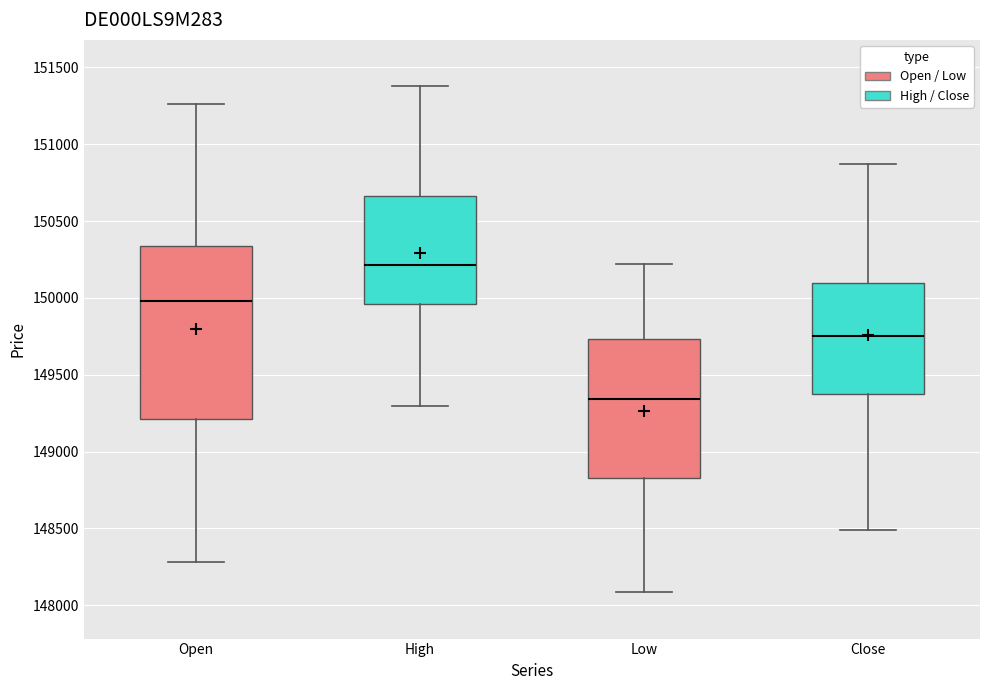

Which box's median line is the highest?

High